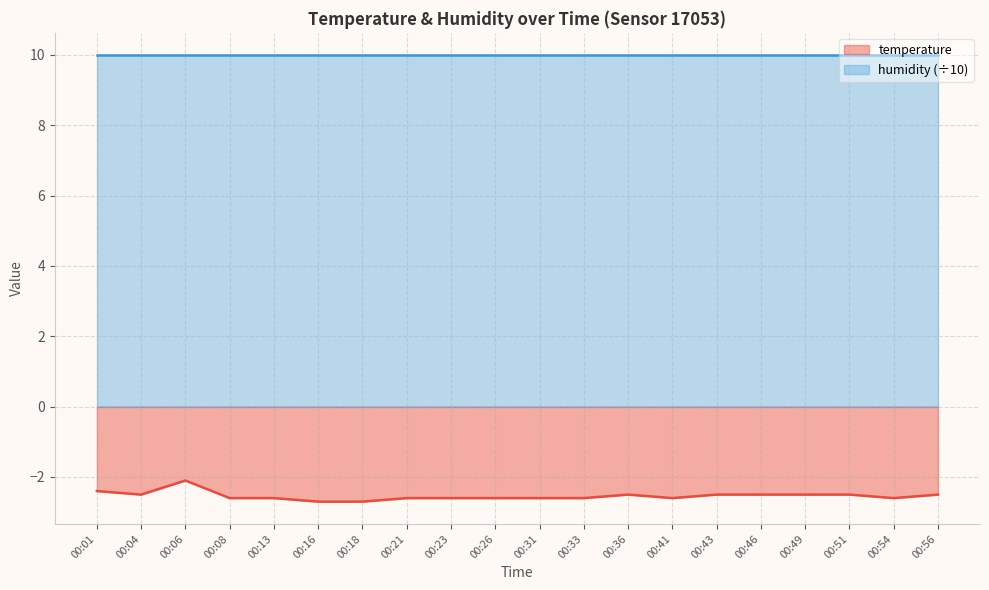

Read the value at 00:13.

-2.6